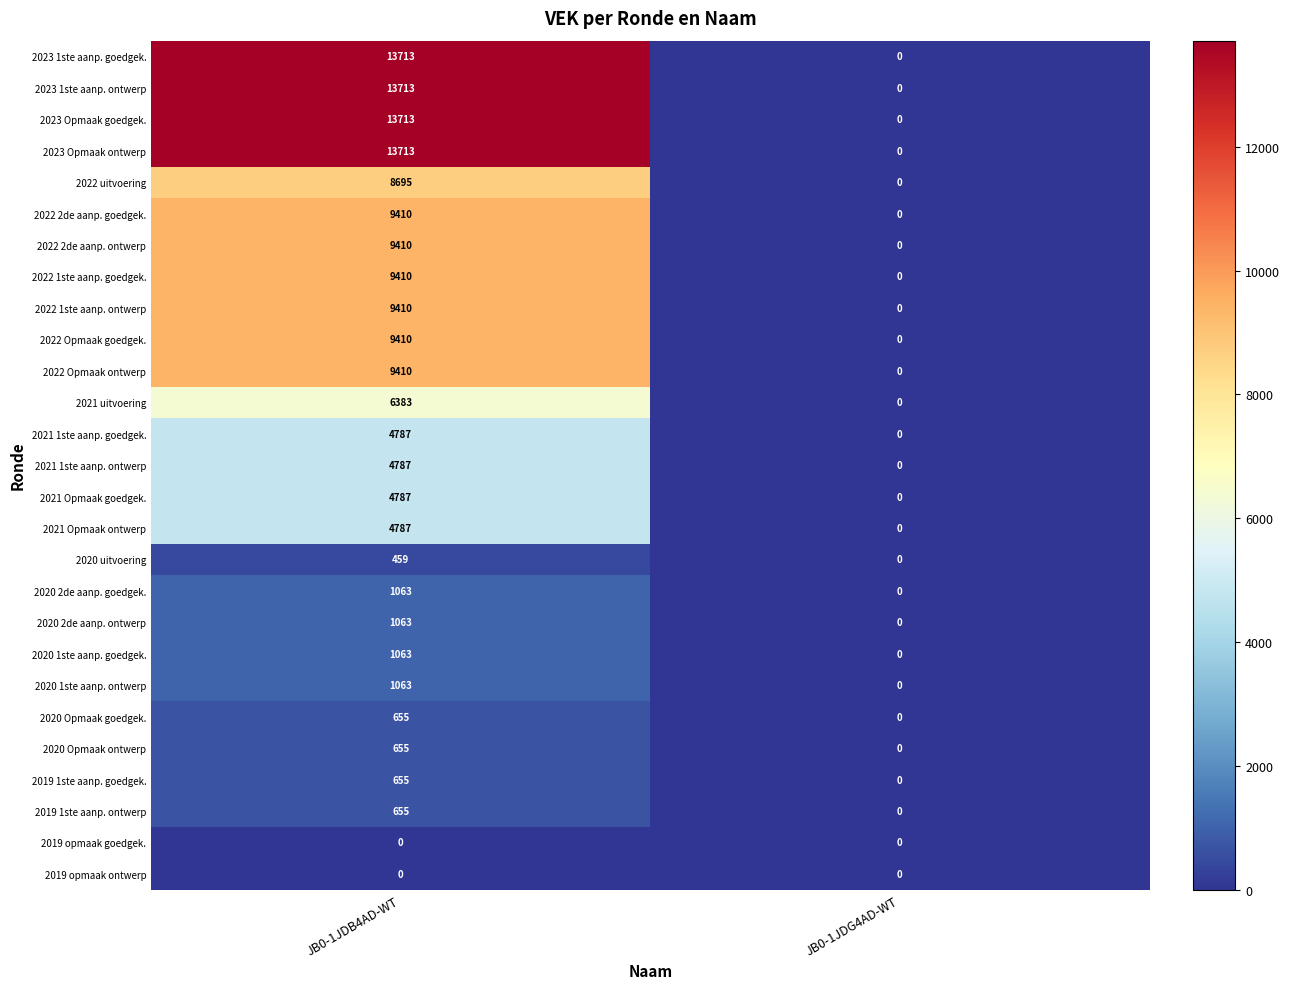

Count the number of categories in the chart.

2